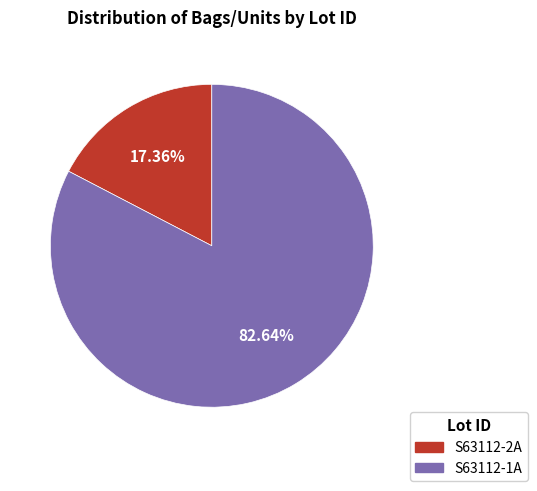

What is the smallest slice in the pie chart?

S63112-2A